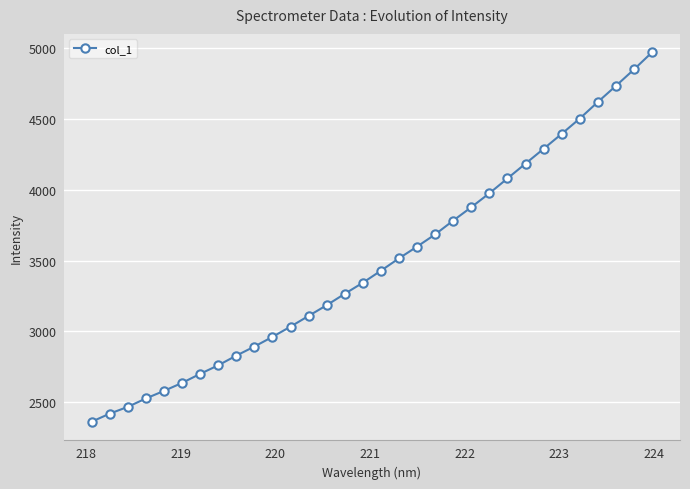

What is the difference between the maximum and minimum values?

2605.9